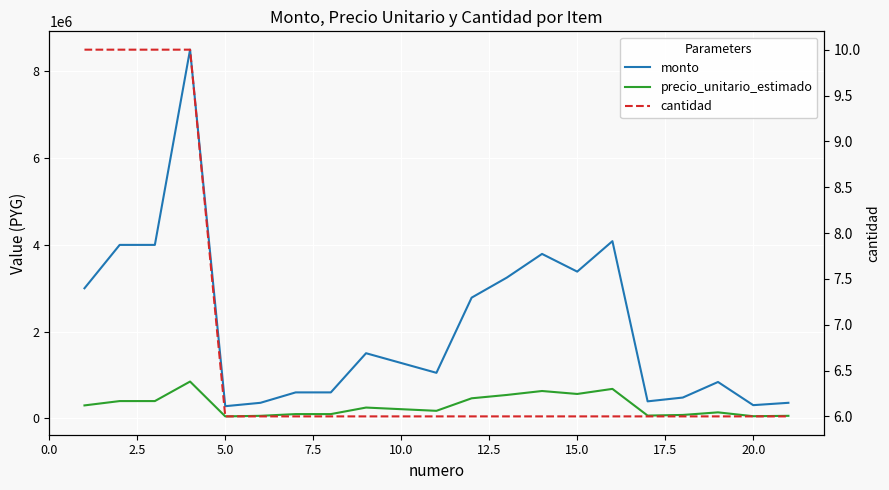

What is the average value of the cantidad series?

7